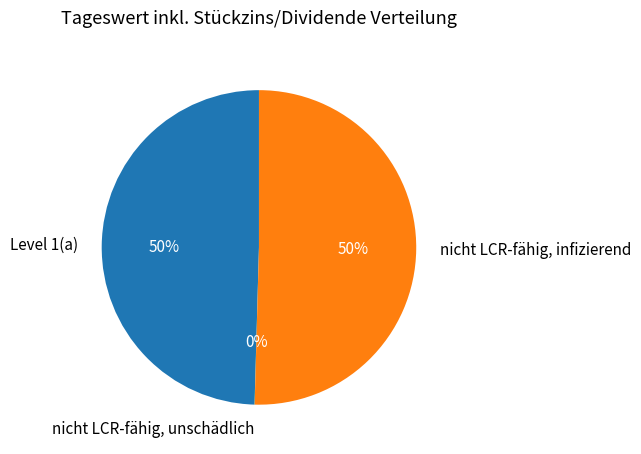

True or false: Level 1(a) accounts for 57% of the total.

False